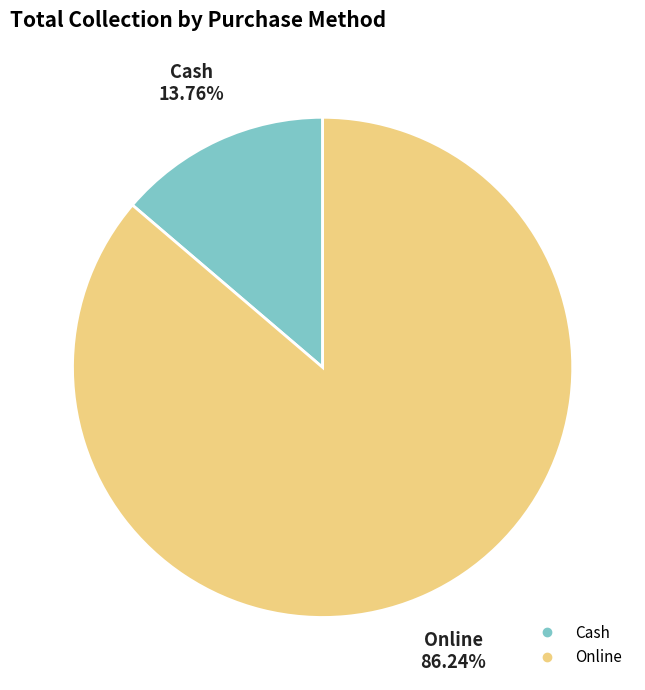

Which has a higher value, Online or Cash?

Online